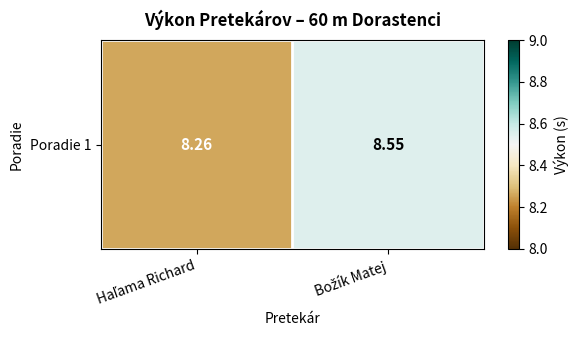

True or false: the data shows 4.9 at Haľama Richard.

False